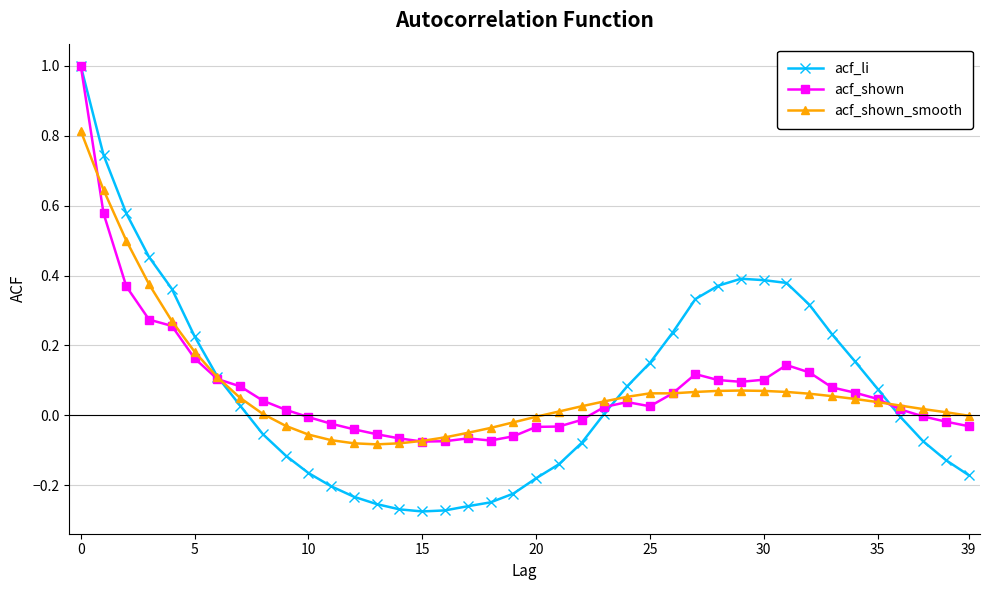

What are all the series names shown in the legend?

acf_li, acf_shown, acf_shown_smooth